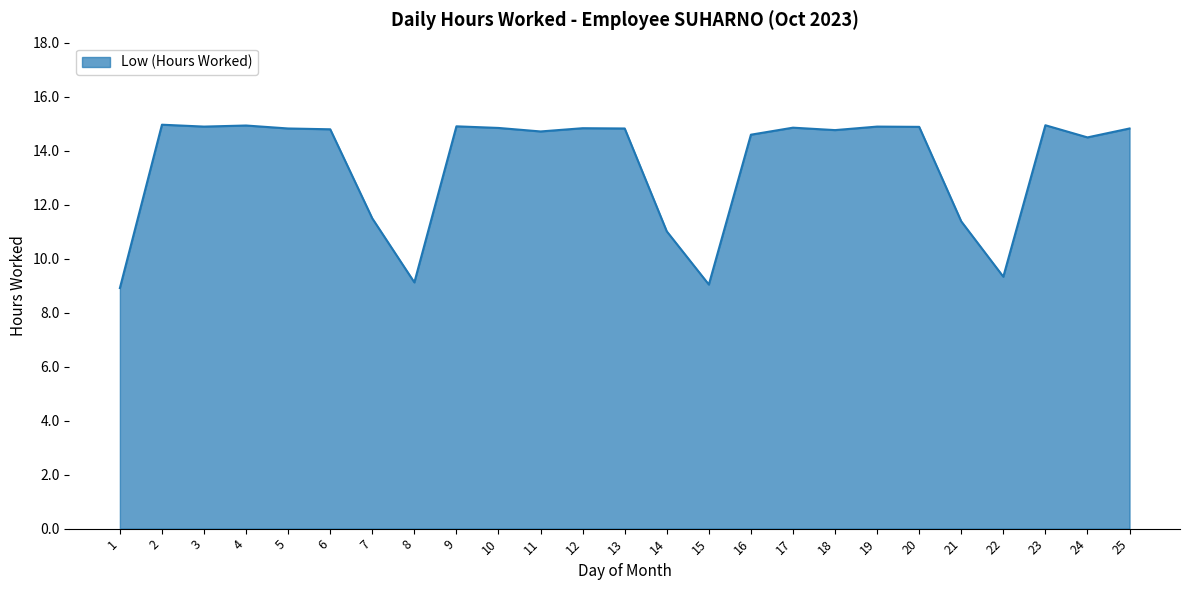

What is the greatest value displayed?

15.0